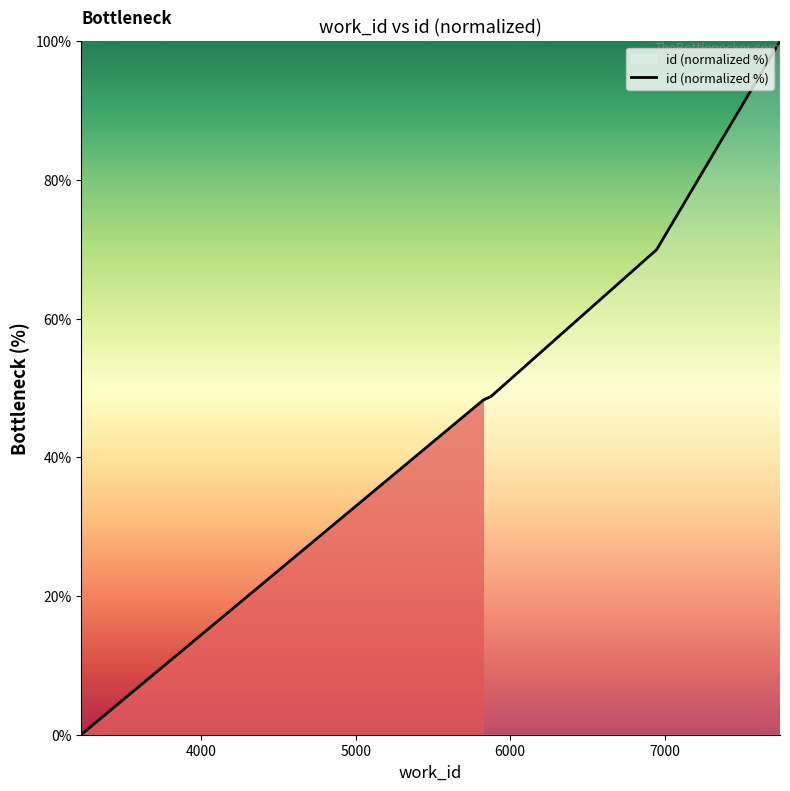

What is the greatest value displayed?

100.0